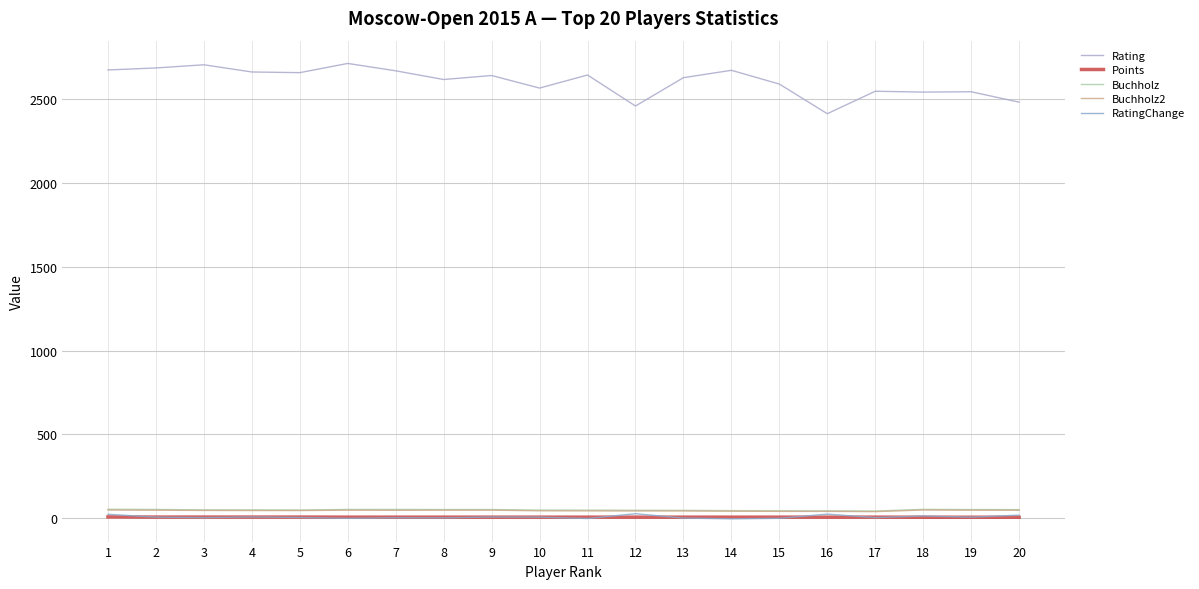

What is the minimum value shown in the chart?

-3.4